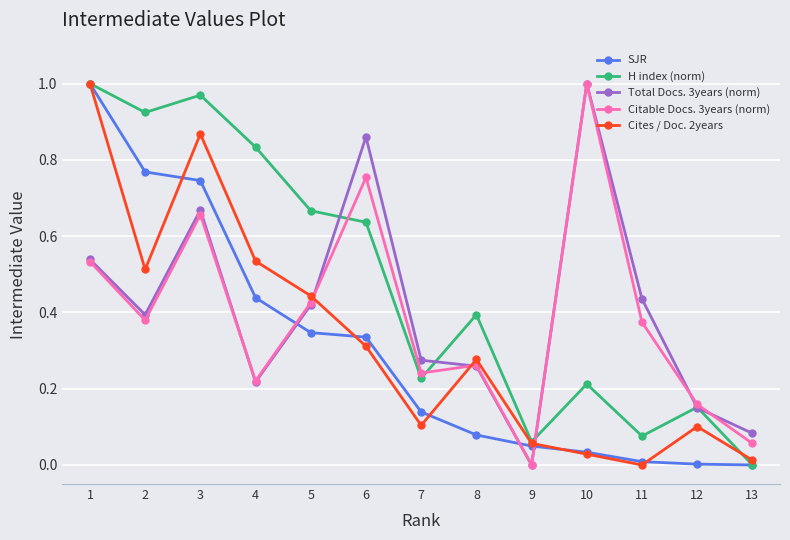

At which category does Cites / Doc. 2years reach its first local valley?

2